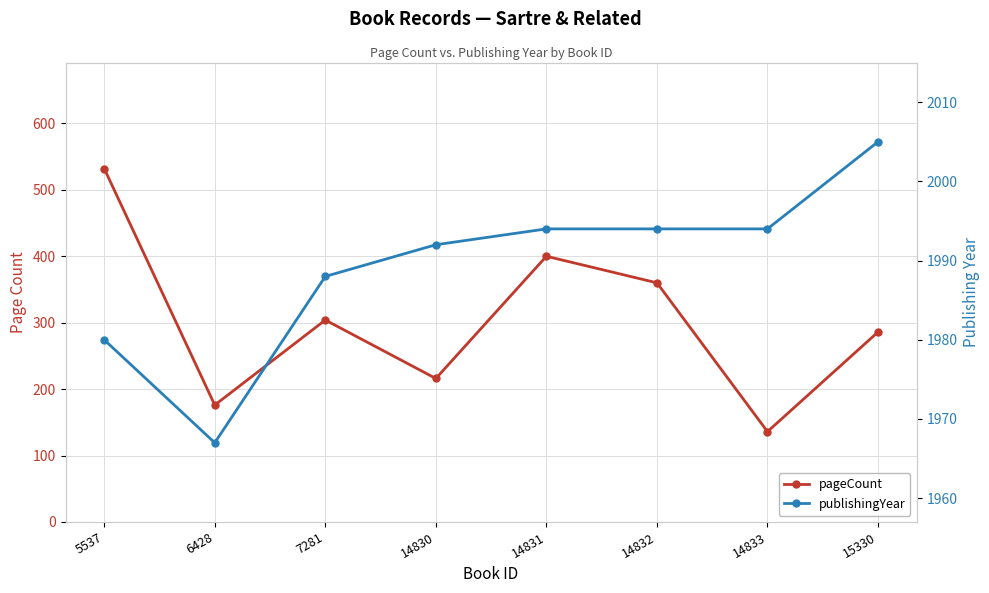

Reading left to right, extract all data points from this chart.

pageCount: 532	176	304	216	400	360	136	286
publishingYear: 1980	1967	1988	1992	1994	1994	1994	2005